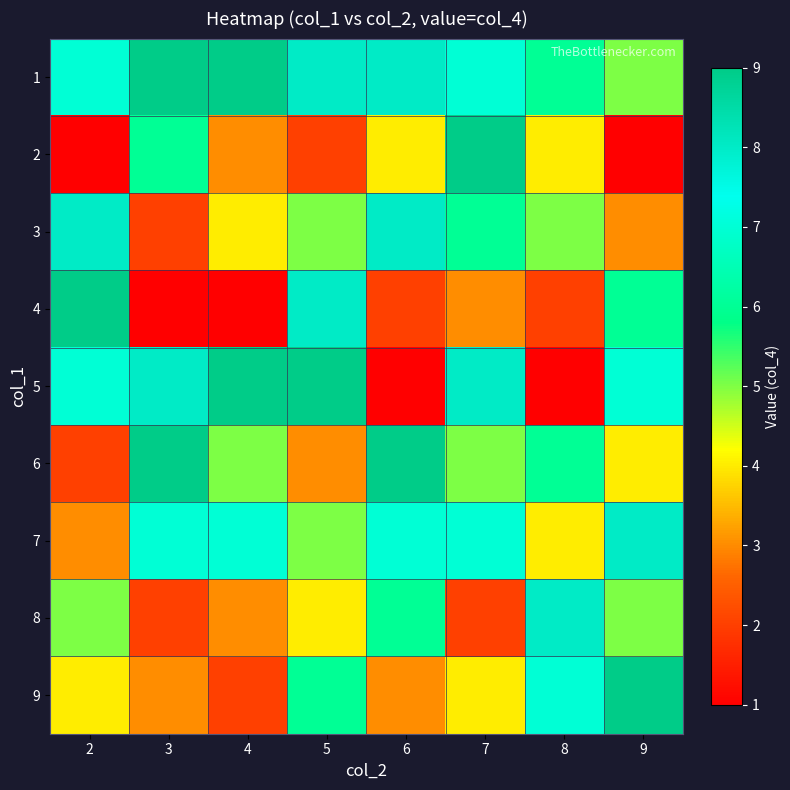

Between 5 and 9, which is larger?

5